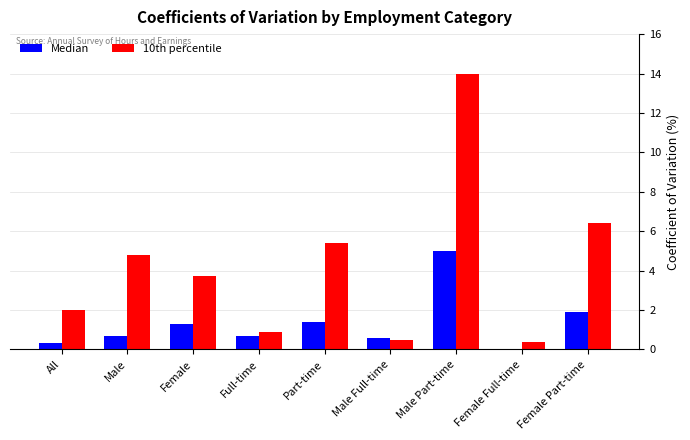

Which series changed the most between Female and Female Full-time?

10th percentile